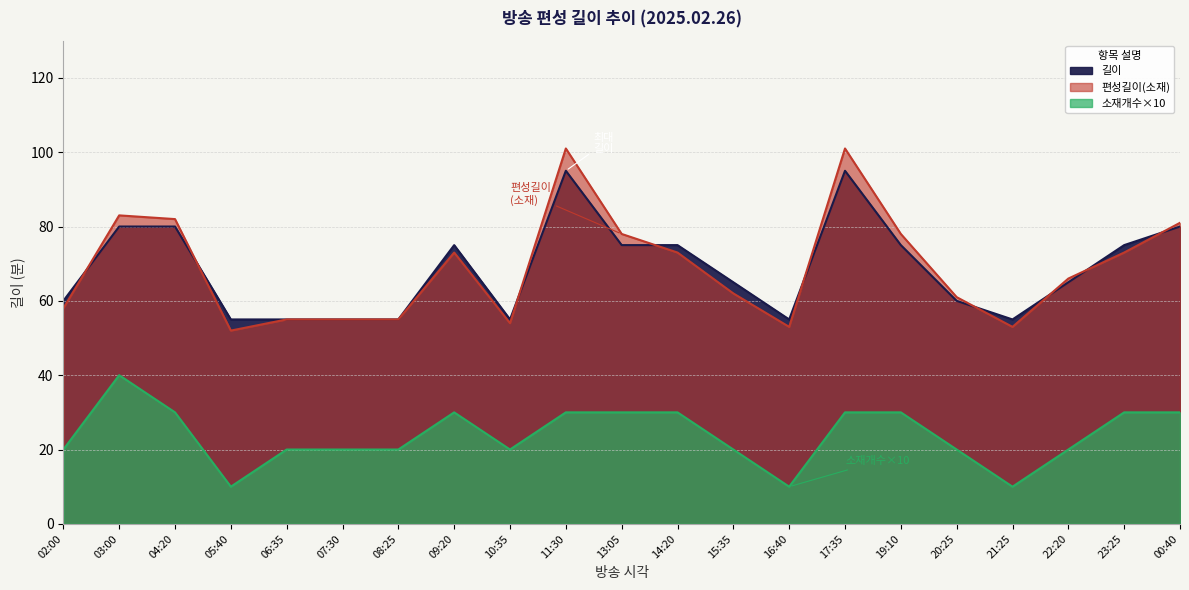

At which label is 길이 closest to 75?

09:20